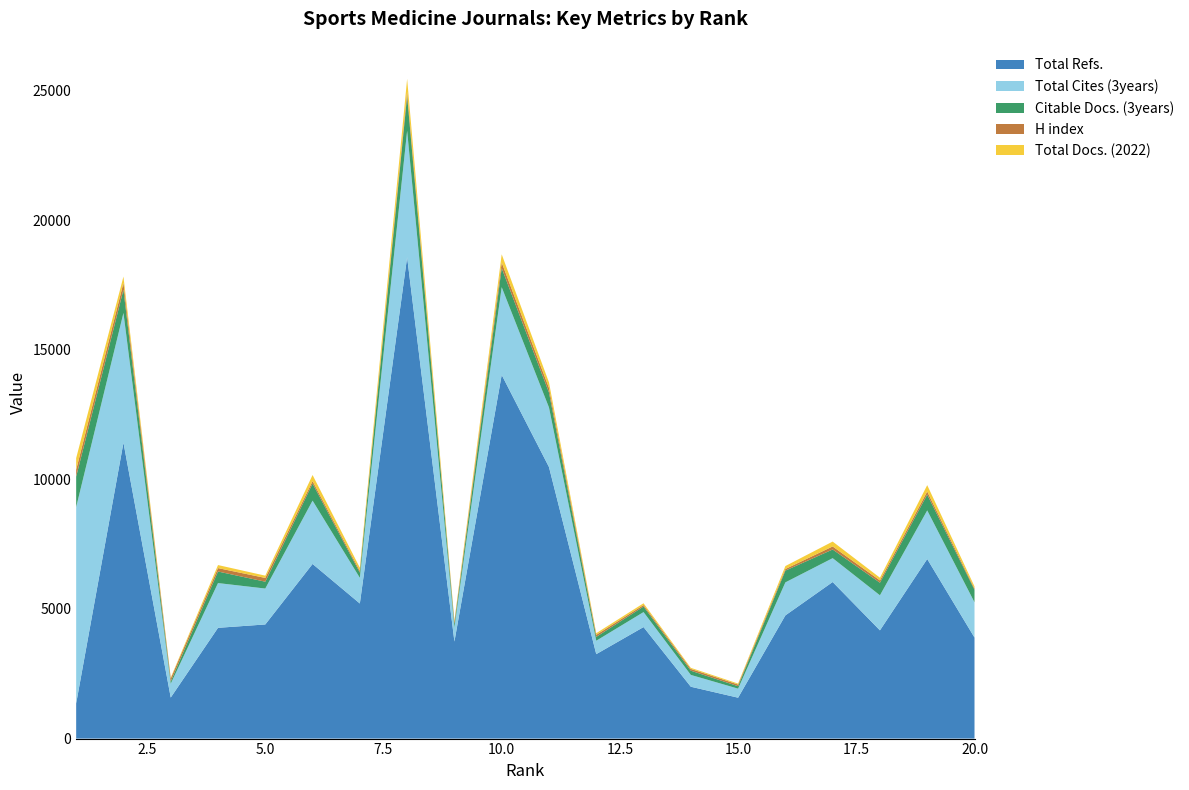

Reading left to right, list all the values displayed in this chart.

Total Refs.: 1=1356	2=11413	3=1583	4=4272	5=4402	6=6736	7=5210	8=18564	9=3742	10=14027	11=10474	12=3257	13=4301	14=2000	15=1577	16=4752	17=6039	18=4175	19=6926	20=3897
Total Cites (3years): 1=7571	2=5004	3=534	4=1726	5=1385	6=2442	7=990	8=4880	9=544	10=3384	11=2297	12=517	13=578	14=456	15=349	16=1273	17=920	18=1351	19=1874	20=1359
Citable Docs. (3years): 1=1177	2=895	3=85	4=446	5=264	6=658	7=203	8=1342	9=130	10=735	11=577	12=150	13=214	14=163	15=94	16=454	17=334	18=486	19=611	20=483
H index: 1=266	2=261	3=118	4=131	5=145	6=94	7=65	8=161	9=83	10=216	11=176	12=78	13=58	14=68	15=64	16=62	17=118	18=88	19=117	20=48
Total Docs. (2022): 1=448	2=247	3=31	4=118	5=88	6=236	7=122	8=500	9=52	10=317	11=214	12=63	13=68	14=42	15=38	16=114	17=188	18=105	19=247	20=82